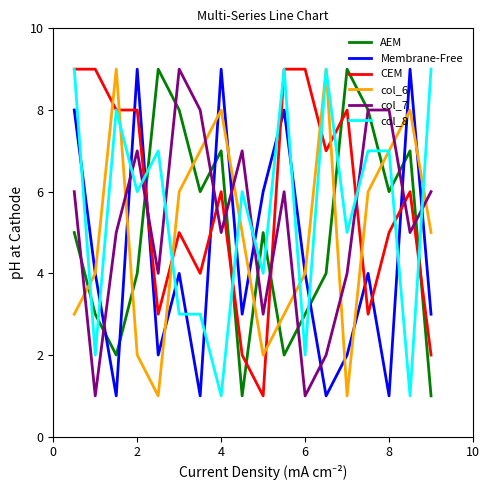

What is the highest value of the CEM series?

9